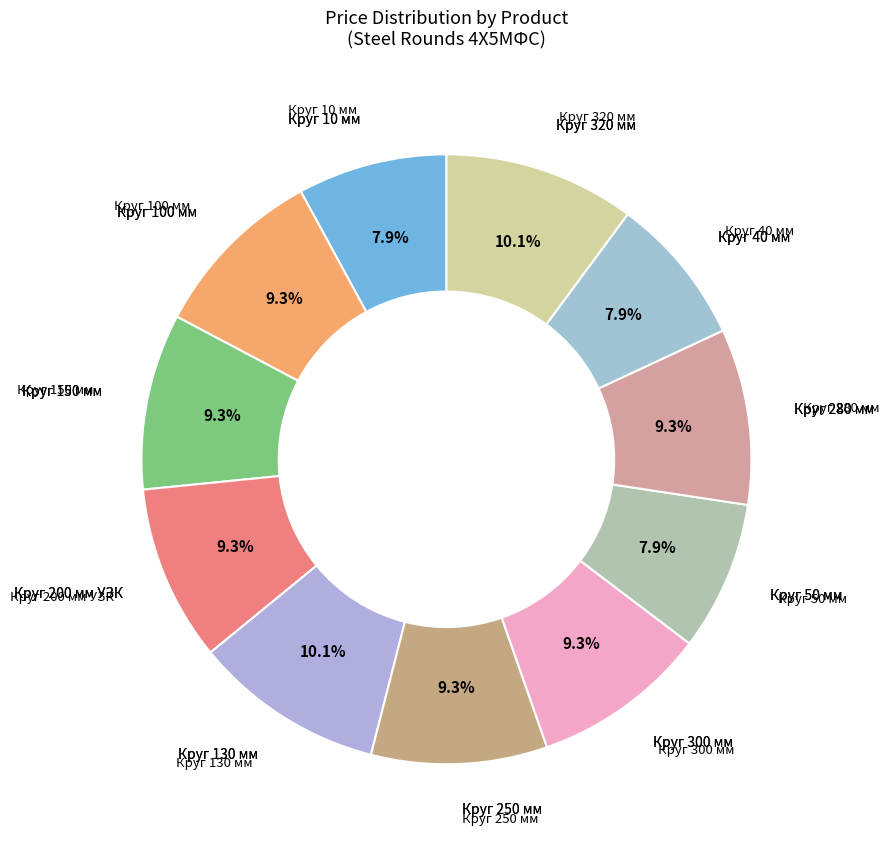

Count the number of slices in the pie.

11